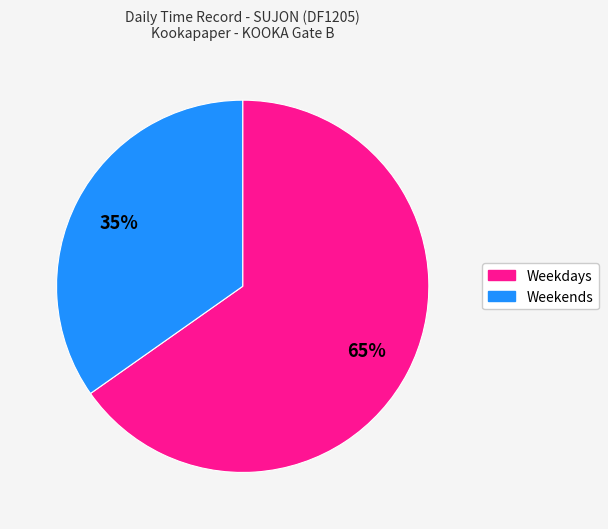

Is there any slice that represents more than half of the pie?

Yes